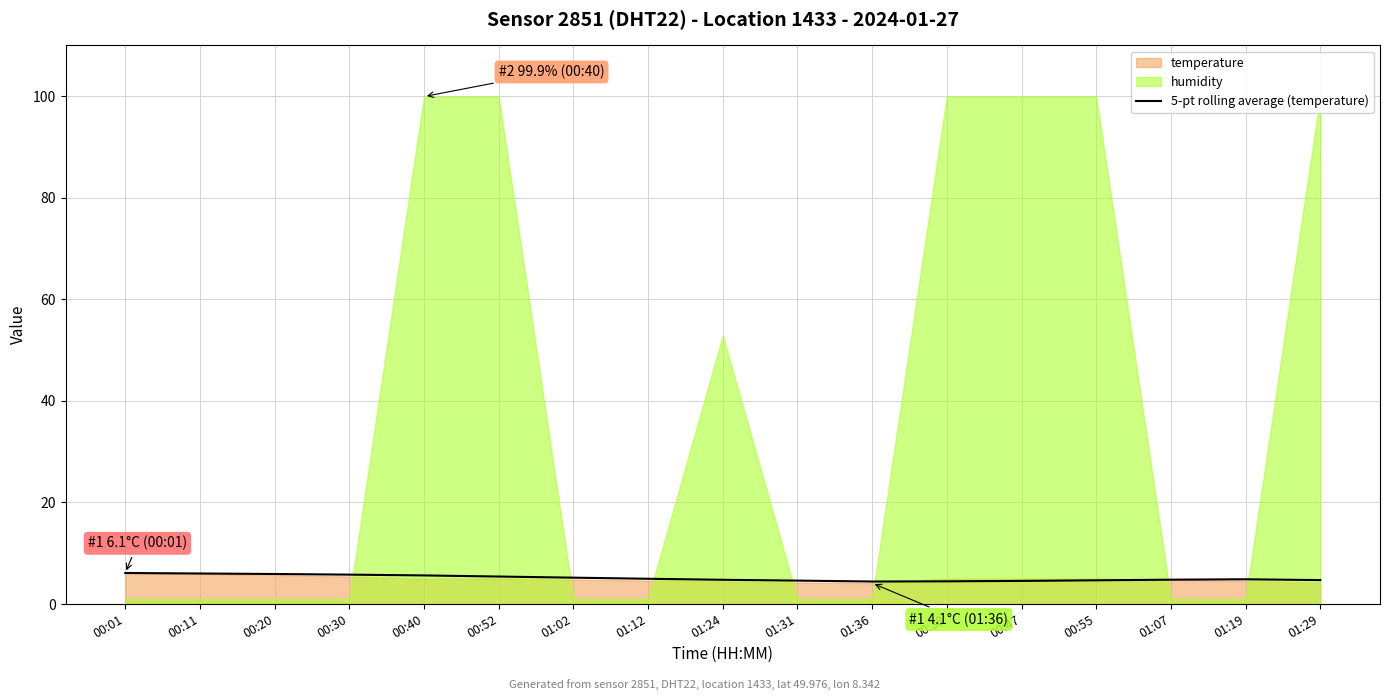

What is the label of the 11th point from the right?

01:02